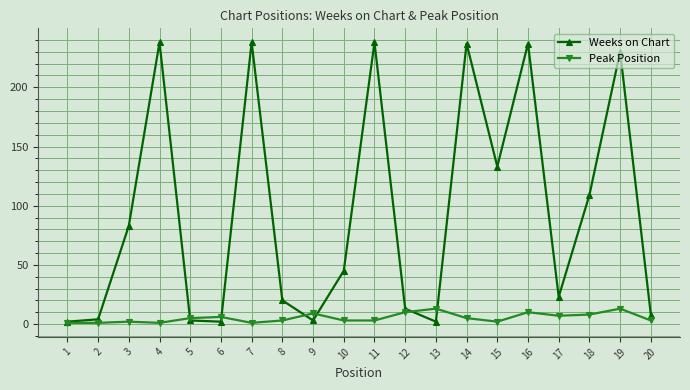

In Weeks on Chart, how many points are higher than both neighbors (excluding endpoints)?

6